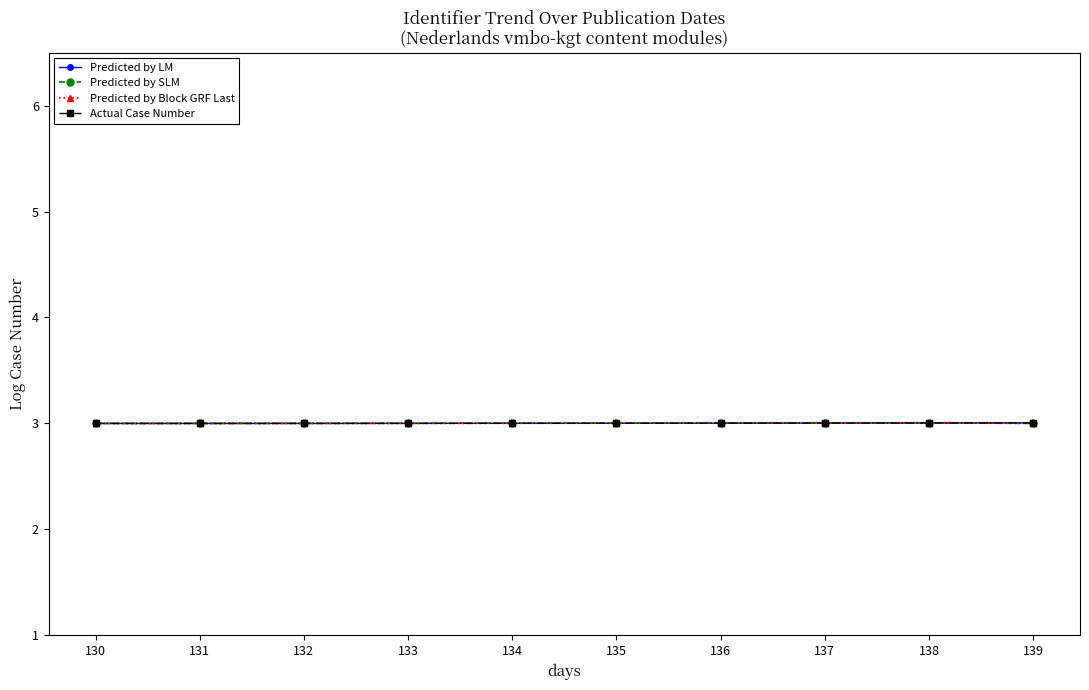

Is it true that Predicted by LM equals 2.0 at 135?

False